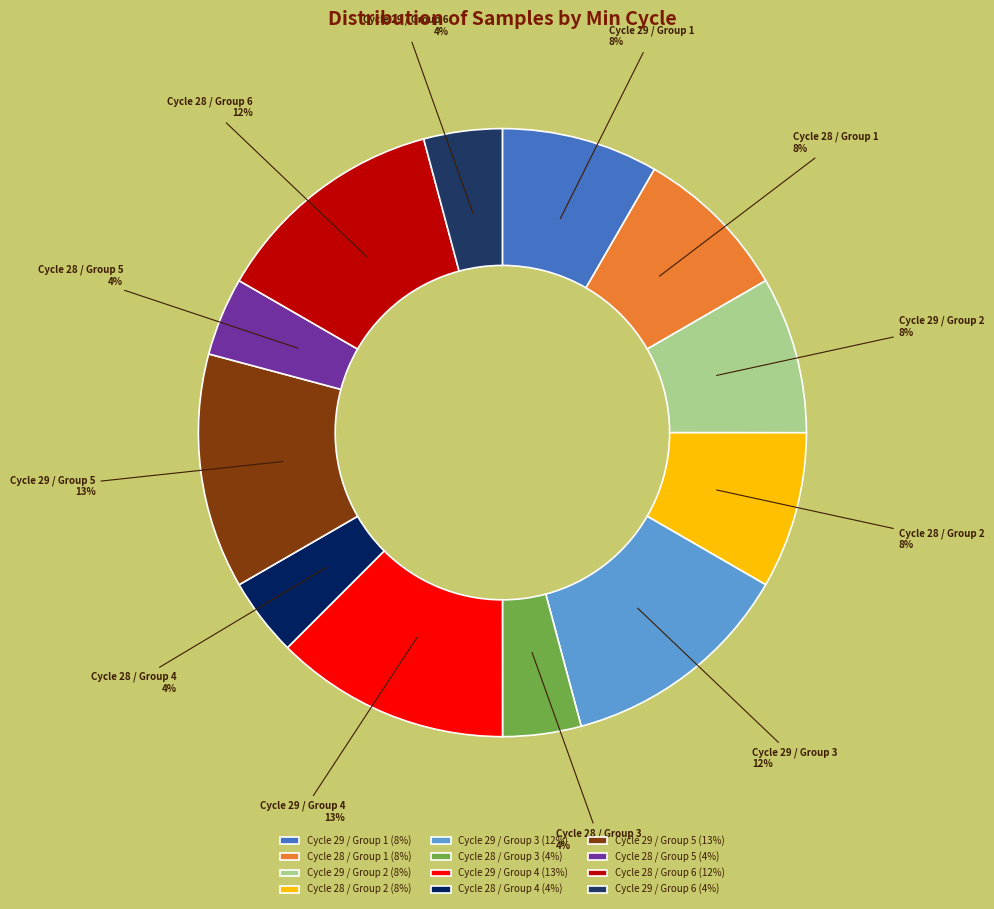

Between Cycle 29 / Group 6 and Cycle 29 / Group 5, which is larger?

Cycle 29 / Group 5